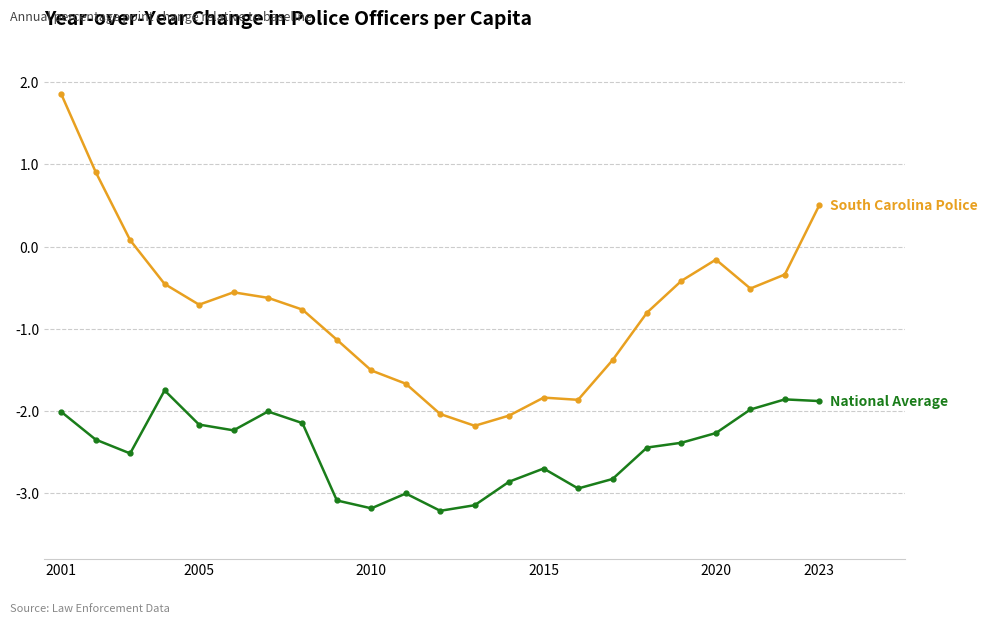

What is the minimum value shown in the chart?

-3.2